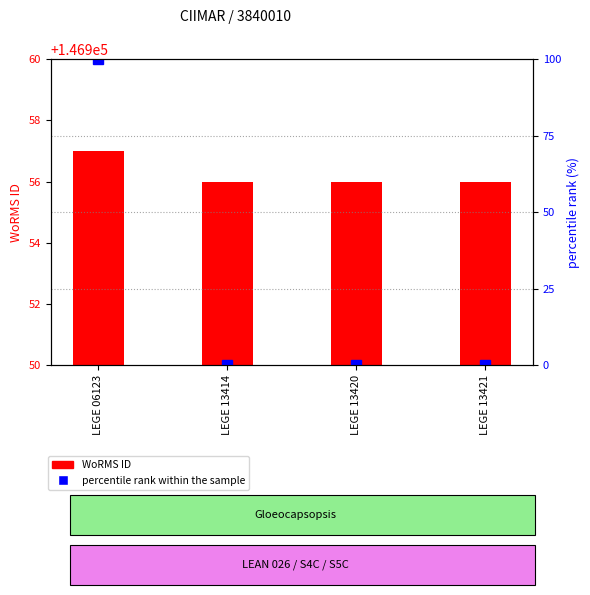

Count the number of categories in the chart.

4